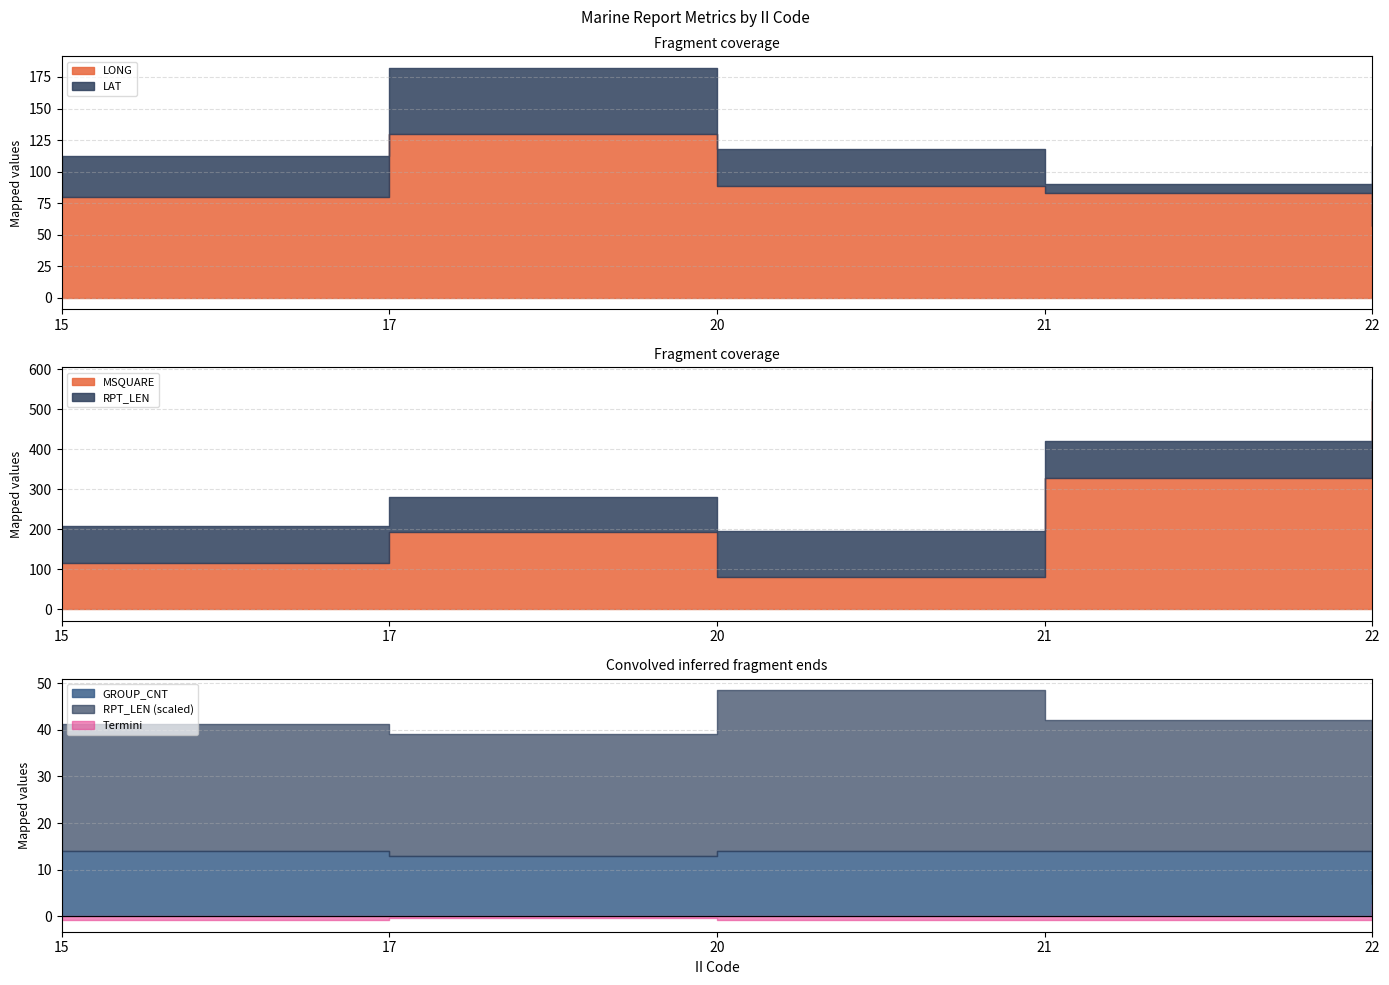

At which category is the sum across all series the highest?

22